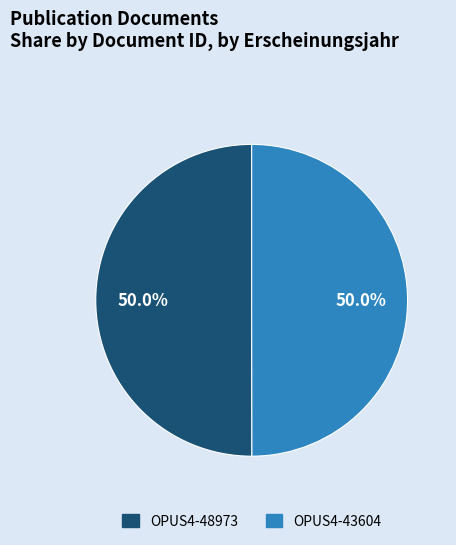

What percentage is NOT represented by OPUS4-48973?

50.0%